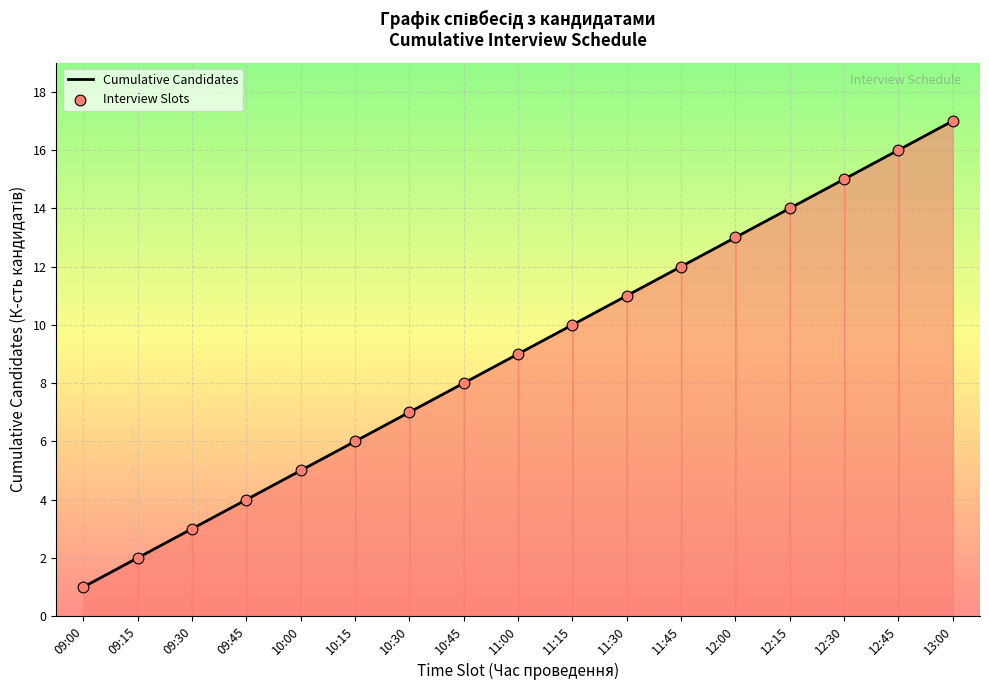

What is the maximum value shown in the chart?

17